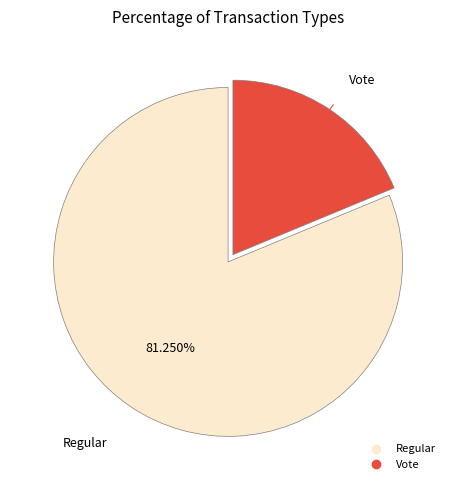

What percentage is the Vote slice, to the nearest percent?

19%